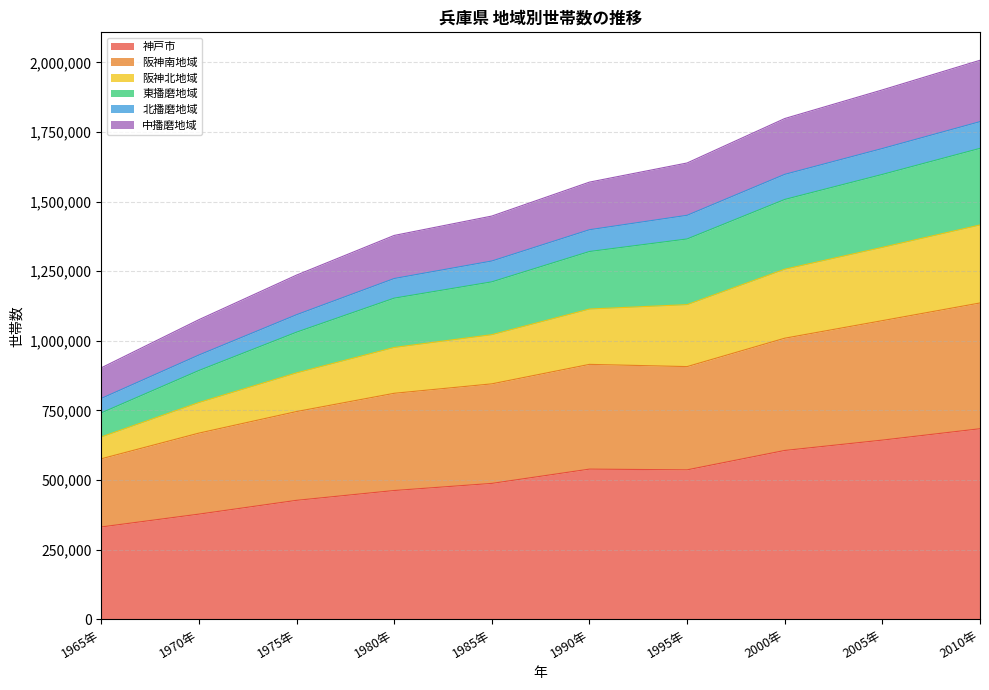

What is the highest value of the 神戸市 series?

684183